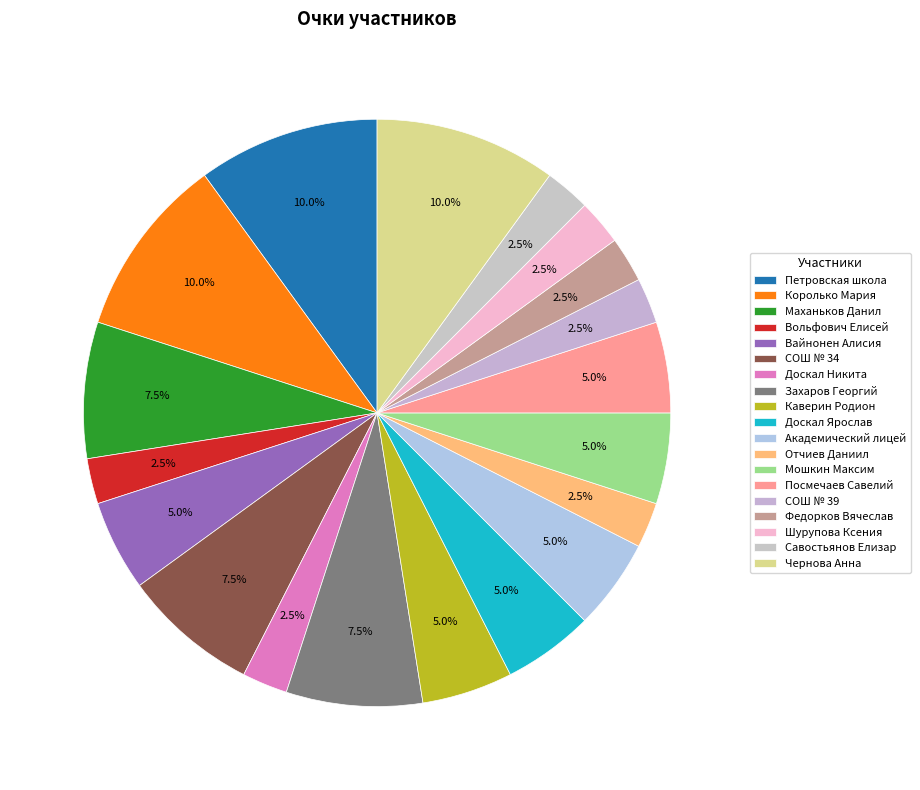

How many slices are in this pie chart?

19